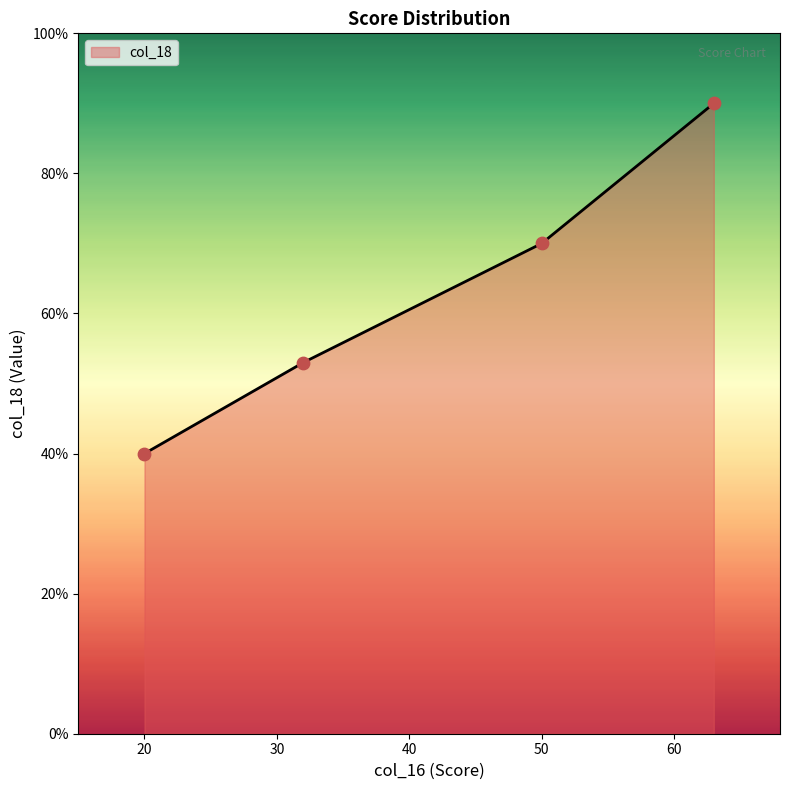

True or false: there are more than 2 points higher than both neighbors.

False